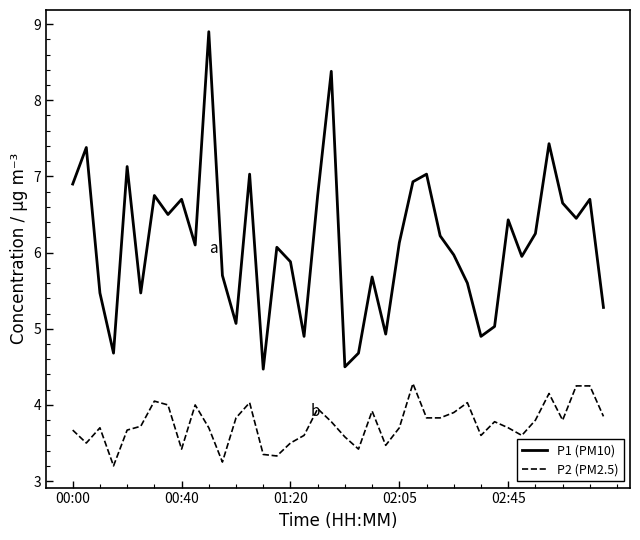

What is the highest value of the P1 (PM10) series?

8.9